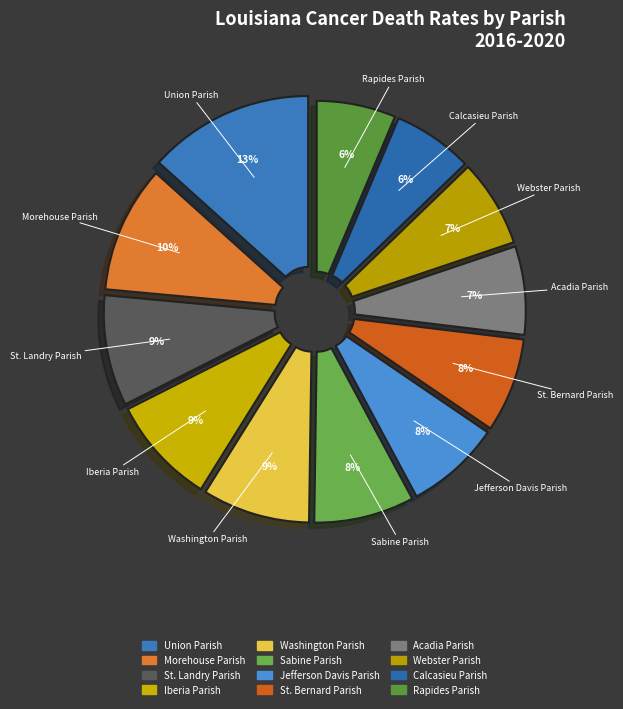

What percentage is the St. Bernard Parish slice, to the nearest percent?

8%